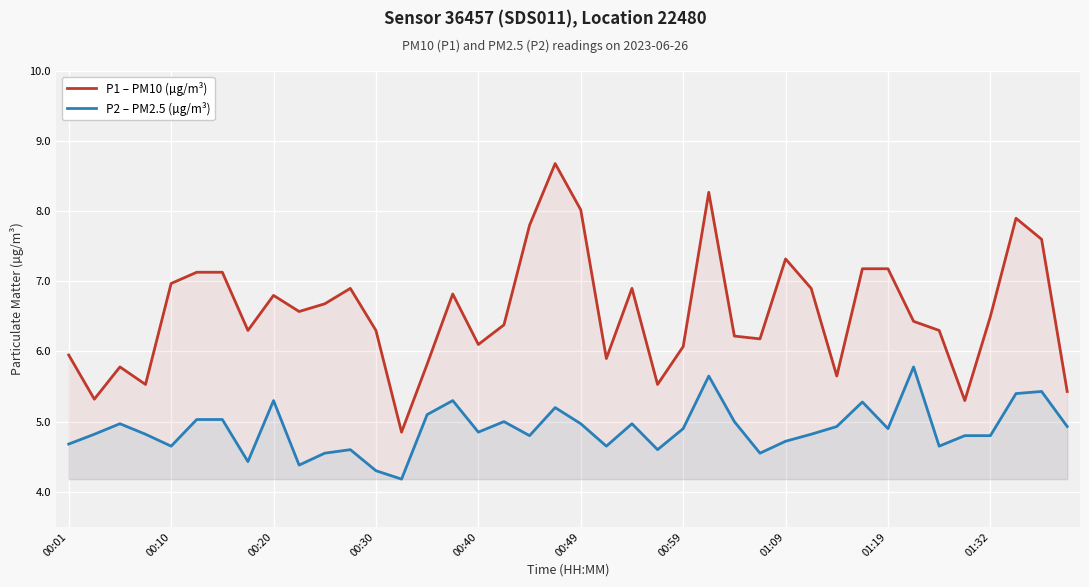

What is the value of the P2 – PM2.5 (µg/m³) point at the 21st from the left?

5.0